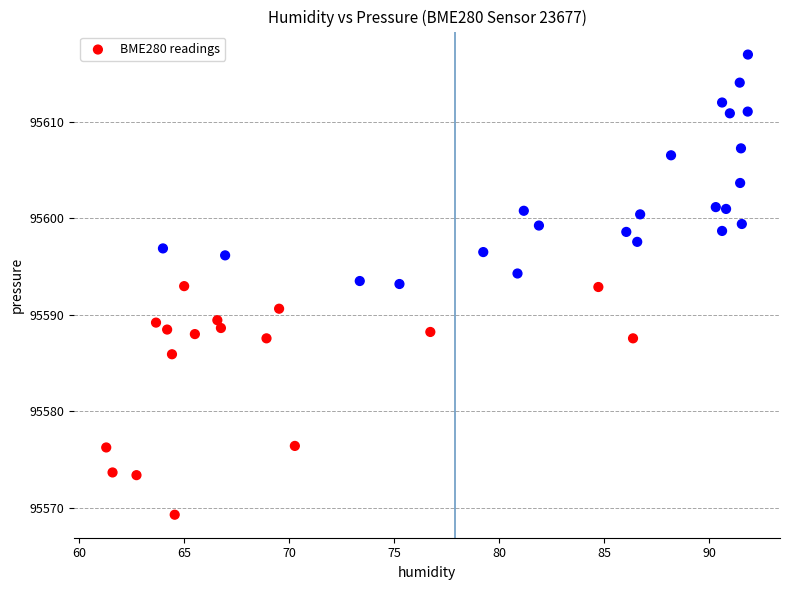

What is the range of Y values (max minus min)?

47.7